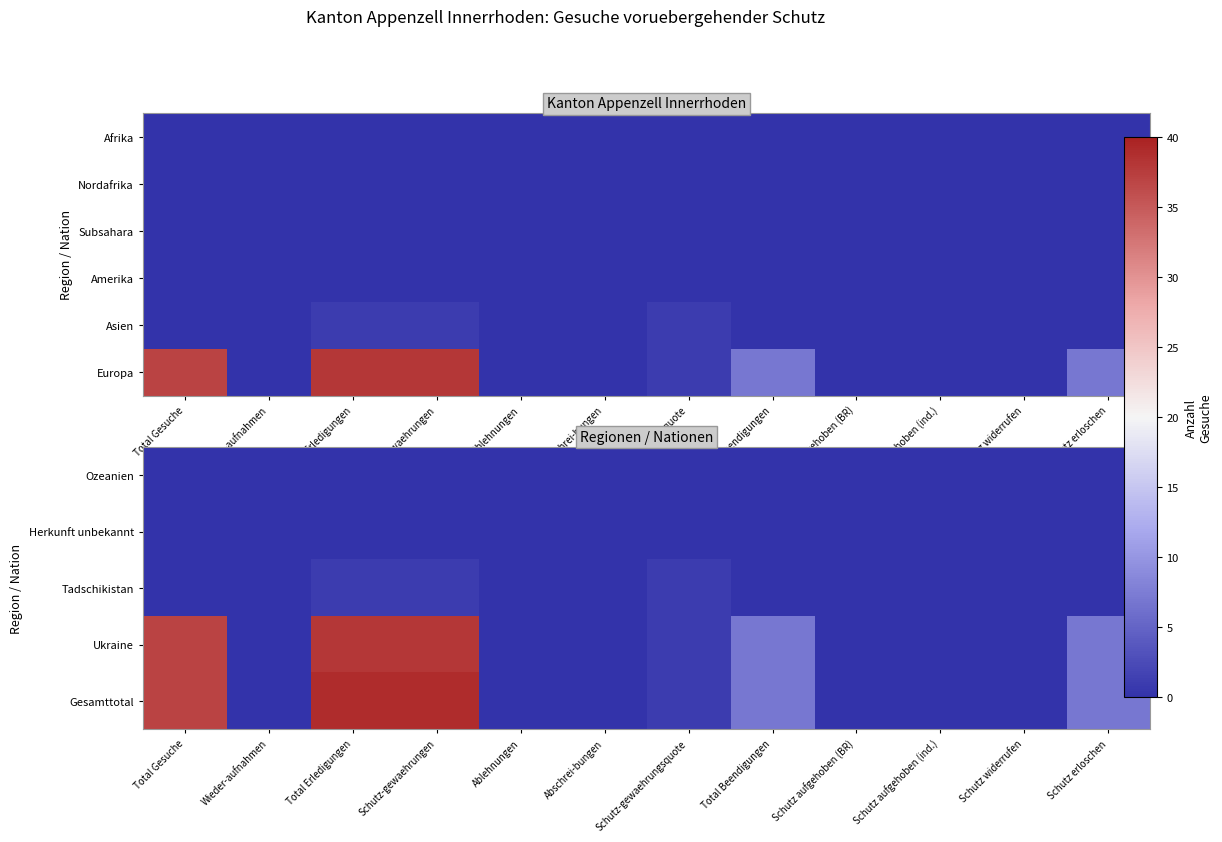

At which category does the chart reach its minimum across all series?

Total Gesuche